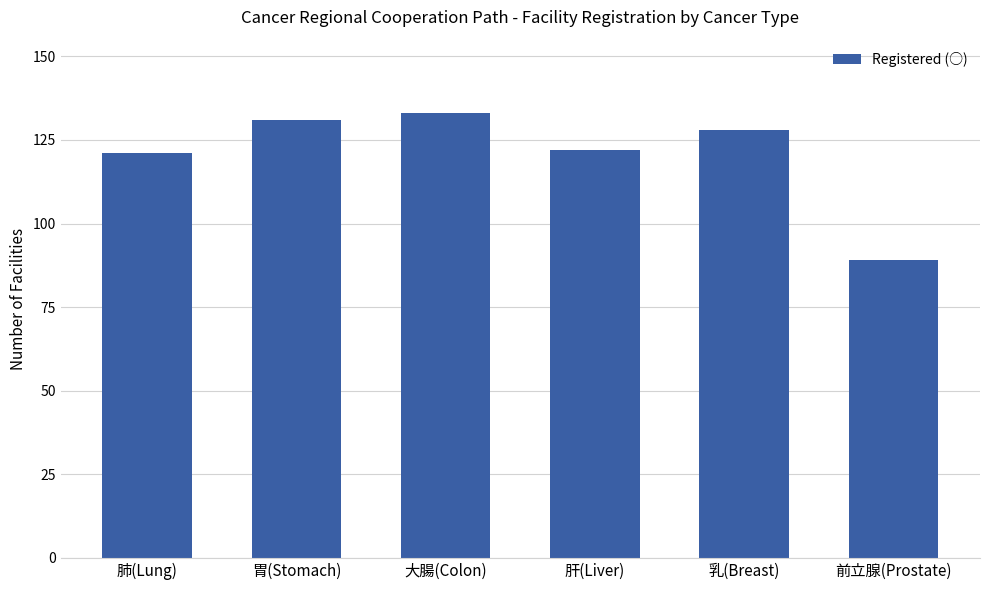

Does the chart contain stacked bars?

No